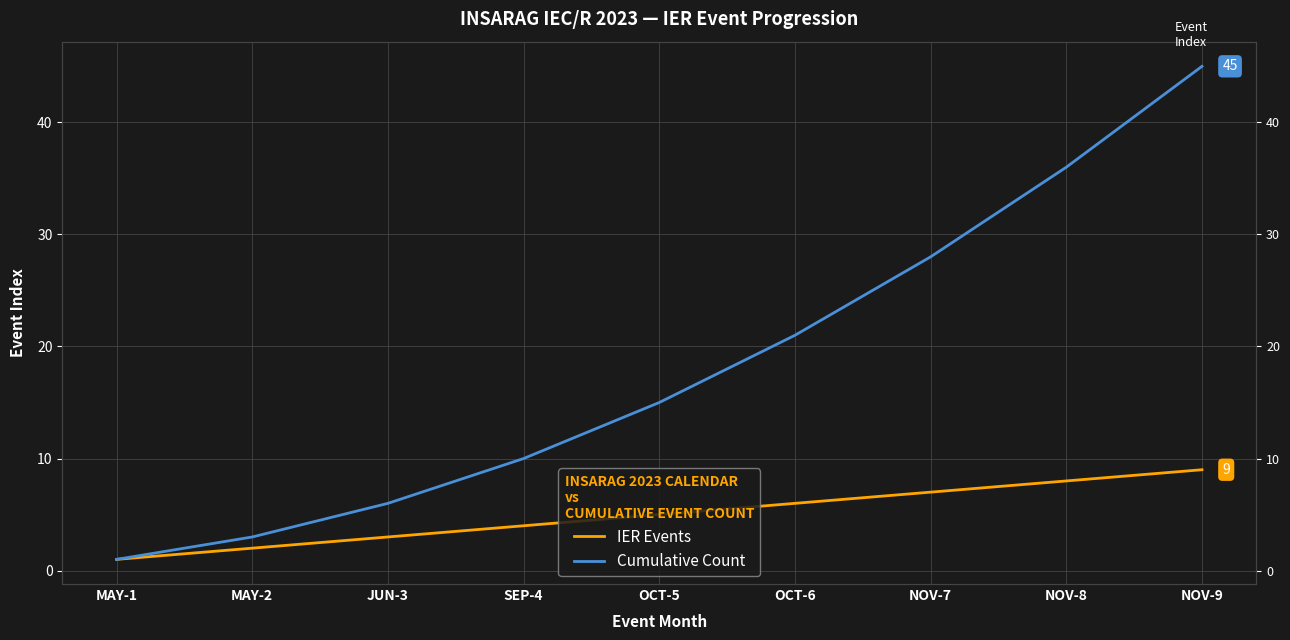

What is the difference between the highest and lowest values at JUN-3?

3